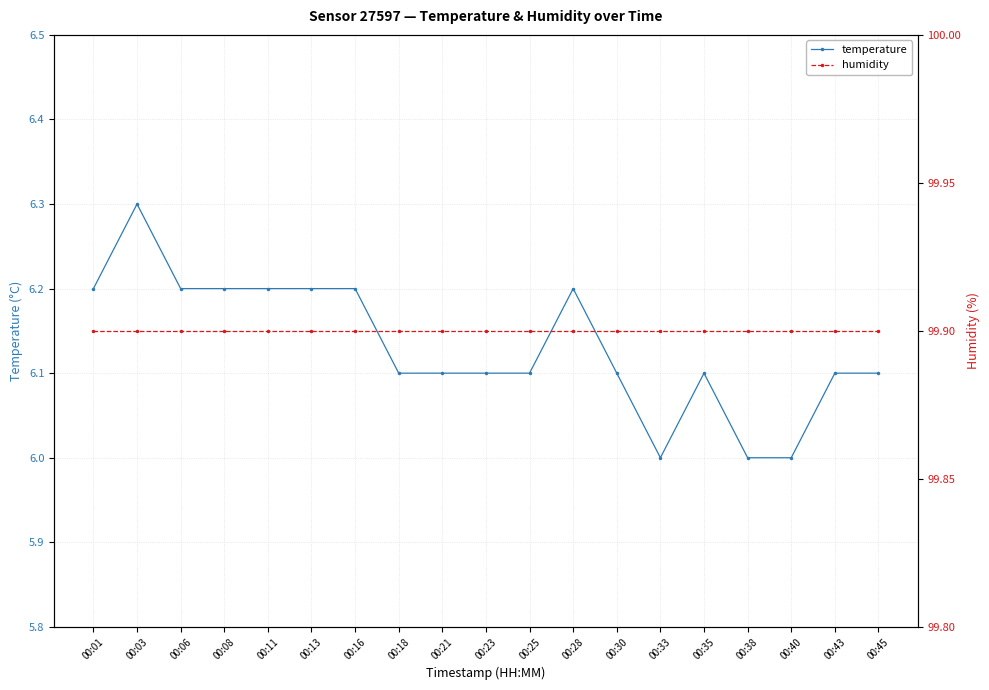

Reading left to right, list all the values displayed in this chart.

temperature: 00:01=6.2	00:03=6.3	00:06=6.2	00:08=6.2	00:11=6.2	00:13=6.2	00:16=6.2	00:18=6.1	00:21=6.1	00:23=6.1	00:25=6.1	00:28=6.2	00:30=6.1	00:33=6.0	00:35=6.1	00:38=6.0	00:40=6.0	00:43=6.1	00:45=6.1
humidity: 00:01=99.9	00:03=99.9	00:06=99.9	00:08=99.9	00:11=99.9	00:13=99.9	00:16=99.9	00:18=99.9	00:21=99.9	00:23=99.9	00:25=99.9	00:28=99.9	00:30=99.9	00:33=99.9	00:35=99.9	00:38=99.9	00:40=99.9	00:43=99.9	00:45=99.9